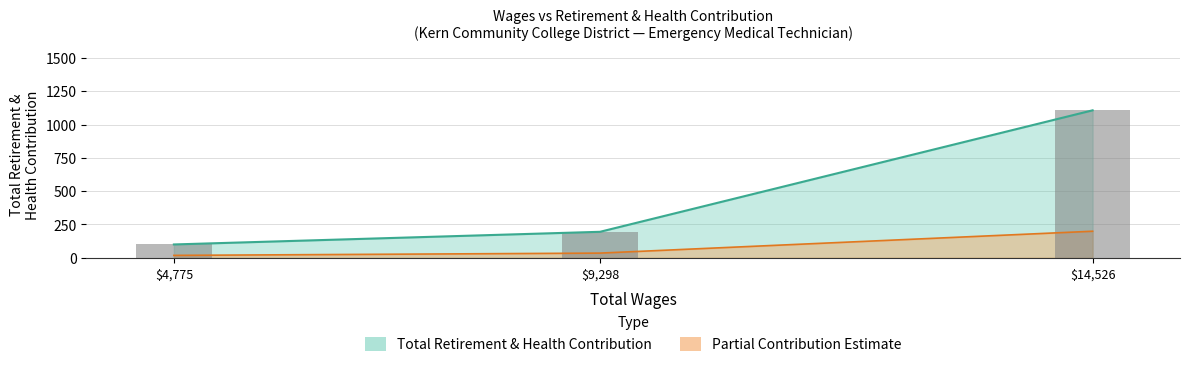

What value does the data have at 14526.0, to the nearest 100?

1100